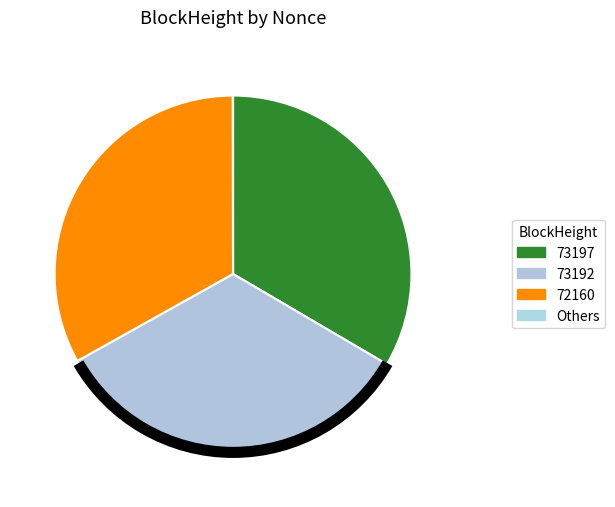

Which category has the biggest portion of the pie?

73197